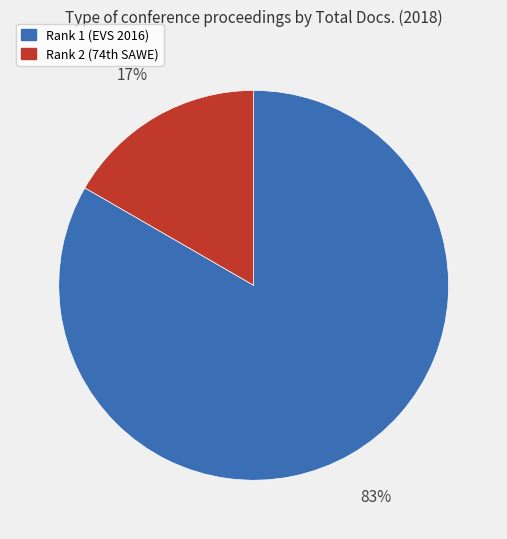

To the nearest percent, what is the average slice percentage?

50%